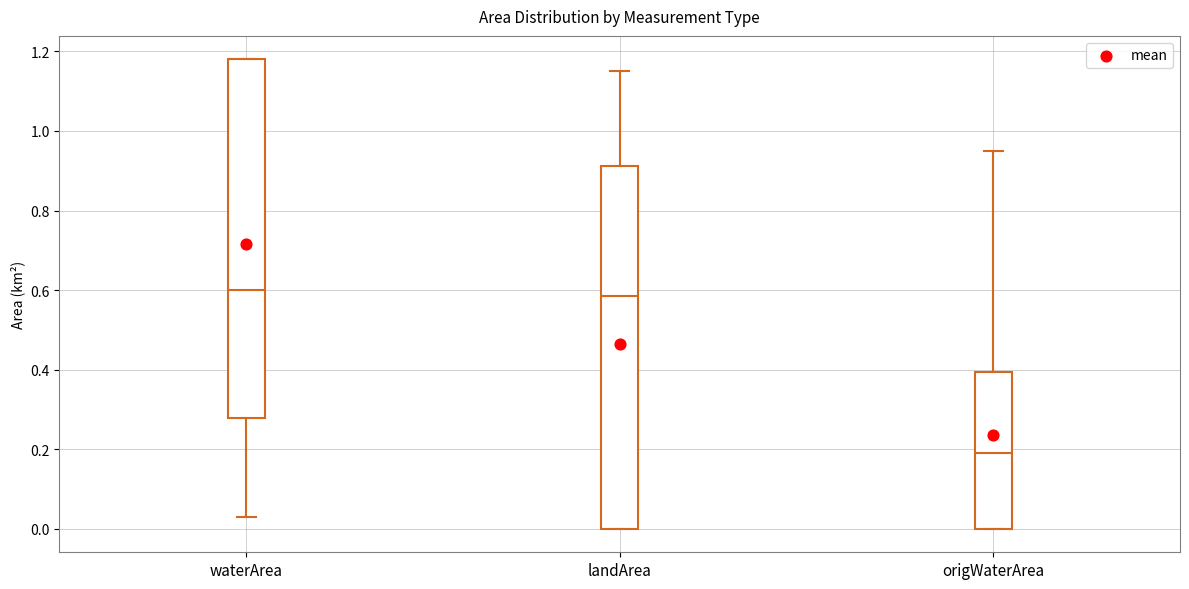

Reading left to right, read every box against the y-axis: the position of its median line, the range the box covers, and the ends of its whiskers. The values are not printed on the chart, so give them approximately, as read against the axis.

waterArea: median 0.60, box 0.28 to 1.18, whiskers 0.04 to 1.18
landArea: median 0.58, box 0.00 to 0.92, whiskers 0.00 to 1.16
origWaterArea: median 0.20, box 0.00 to 0.40, whiskers 0.00 to 0.96